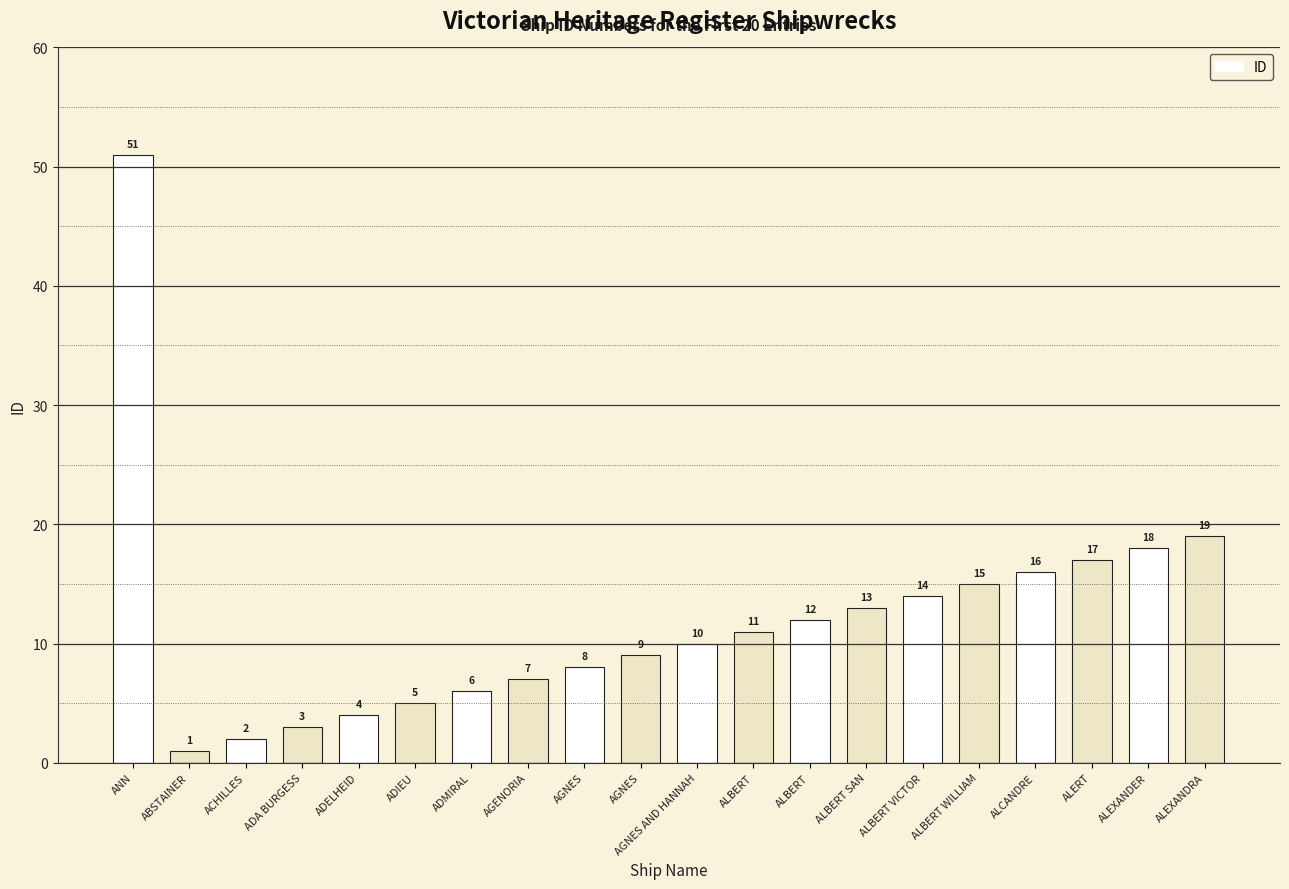

How many values are below 11?

10